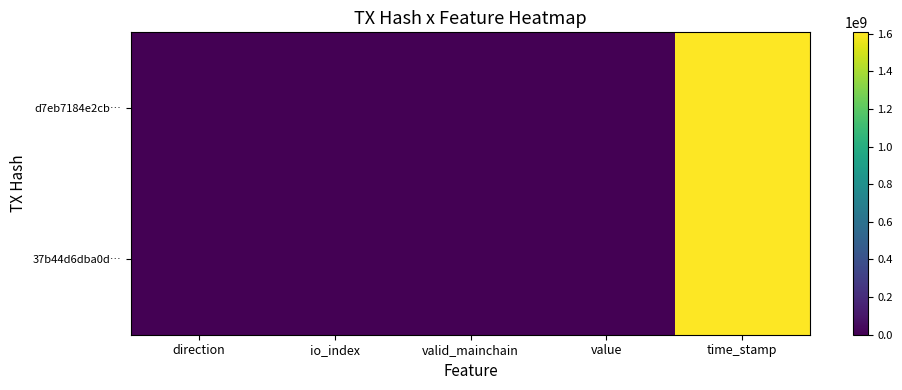

Reading right to left, extract all data points from this chart.

d7eb7184e2cb…: time_stamp=1607532293.0	value=4.8	valid_mainchain=1.0	io_index=8.0	direction=-1.0
37b44d6dba0d…: time_stamp=1607504723.0	value=4.8	valid_mainchain=1.0	io_index=17.0	direction=1.0